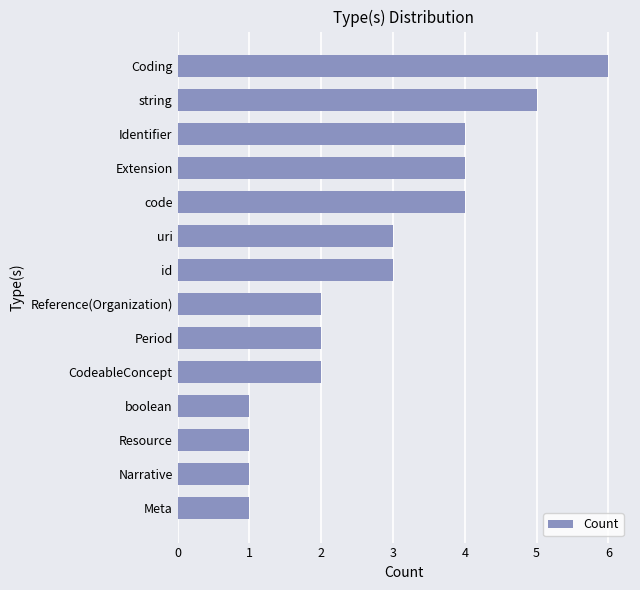

How many bars are there in total?

14